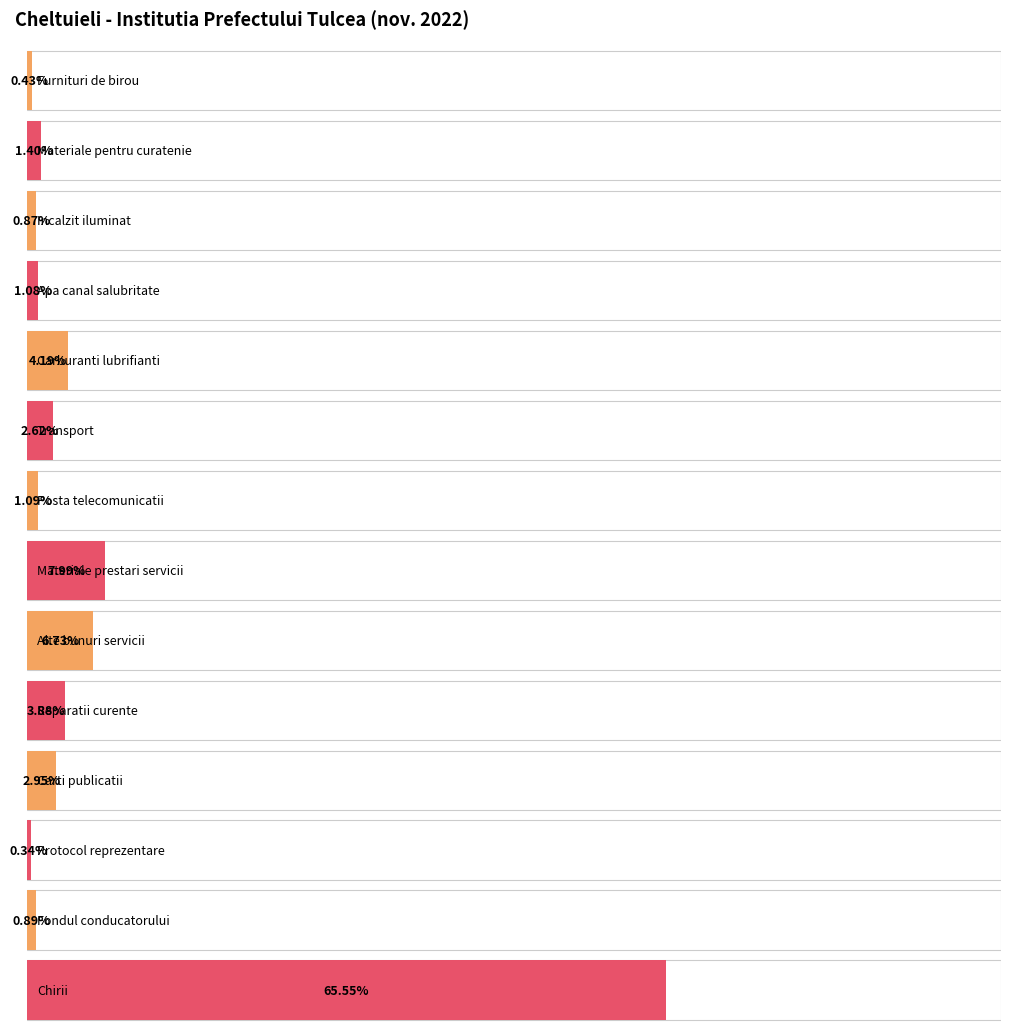

Rank the categories by value from highest to lowest.

Chirii, Materiale prestari servicii, Alte bunuri servicii, Carburanti lubrifianti, Reparatii curente, Carti publicatii, Transport, Materiale pentru curatenie, Posta telecomunicatii, Apa canal salubritate, Fondul conducatorului, Incalzit iluminat, Furnituri de birou, Protocol reprezentare